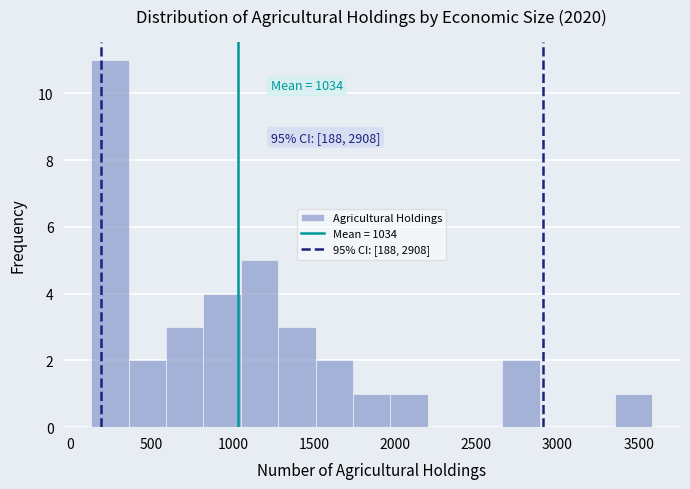

Over which range of the x-axis is the bar tallest?

150 to 350